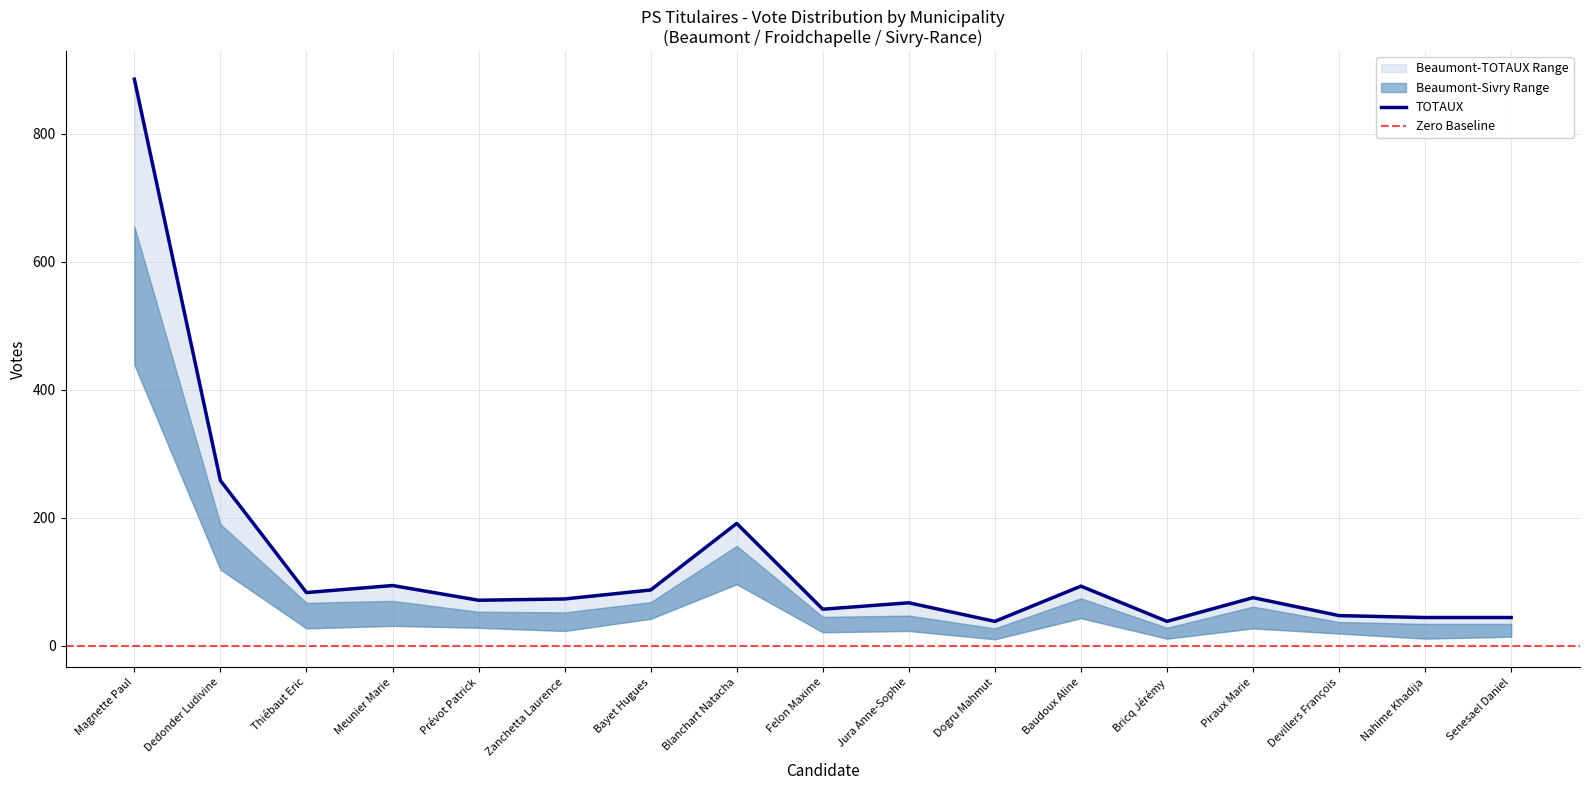

At which label is TOTAUX closest to 461?

Dedonder Ludivine